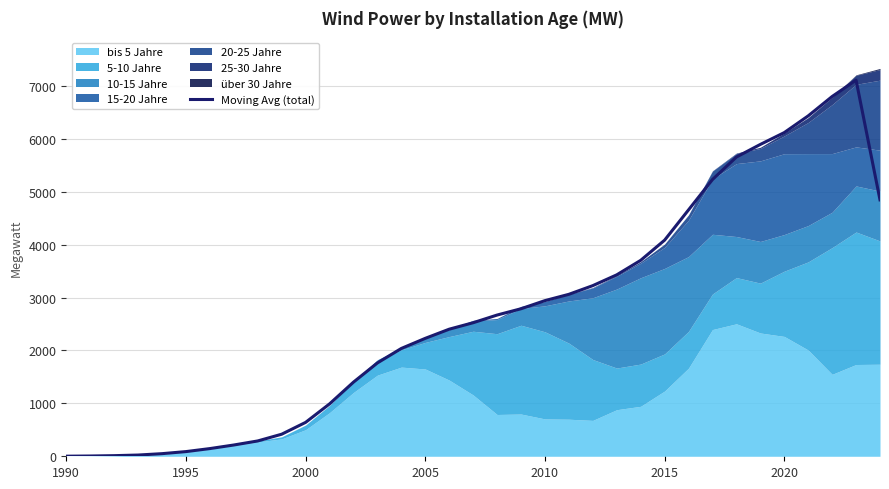

What is the value of the 8th point from the left?

213.1